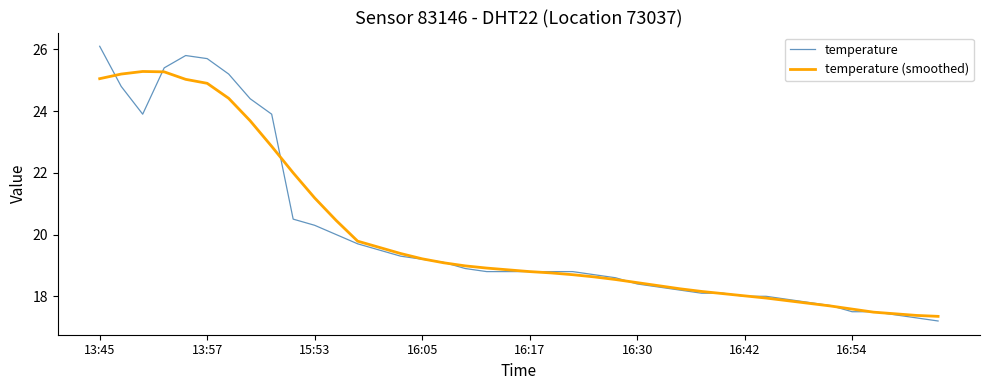

Which series has the largest range (max minus min)?

temperature